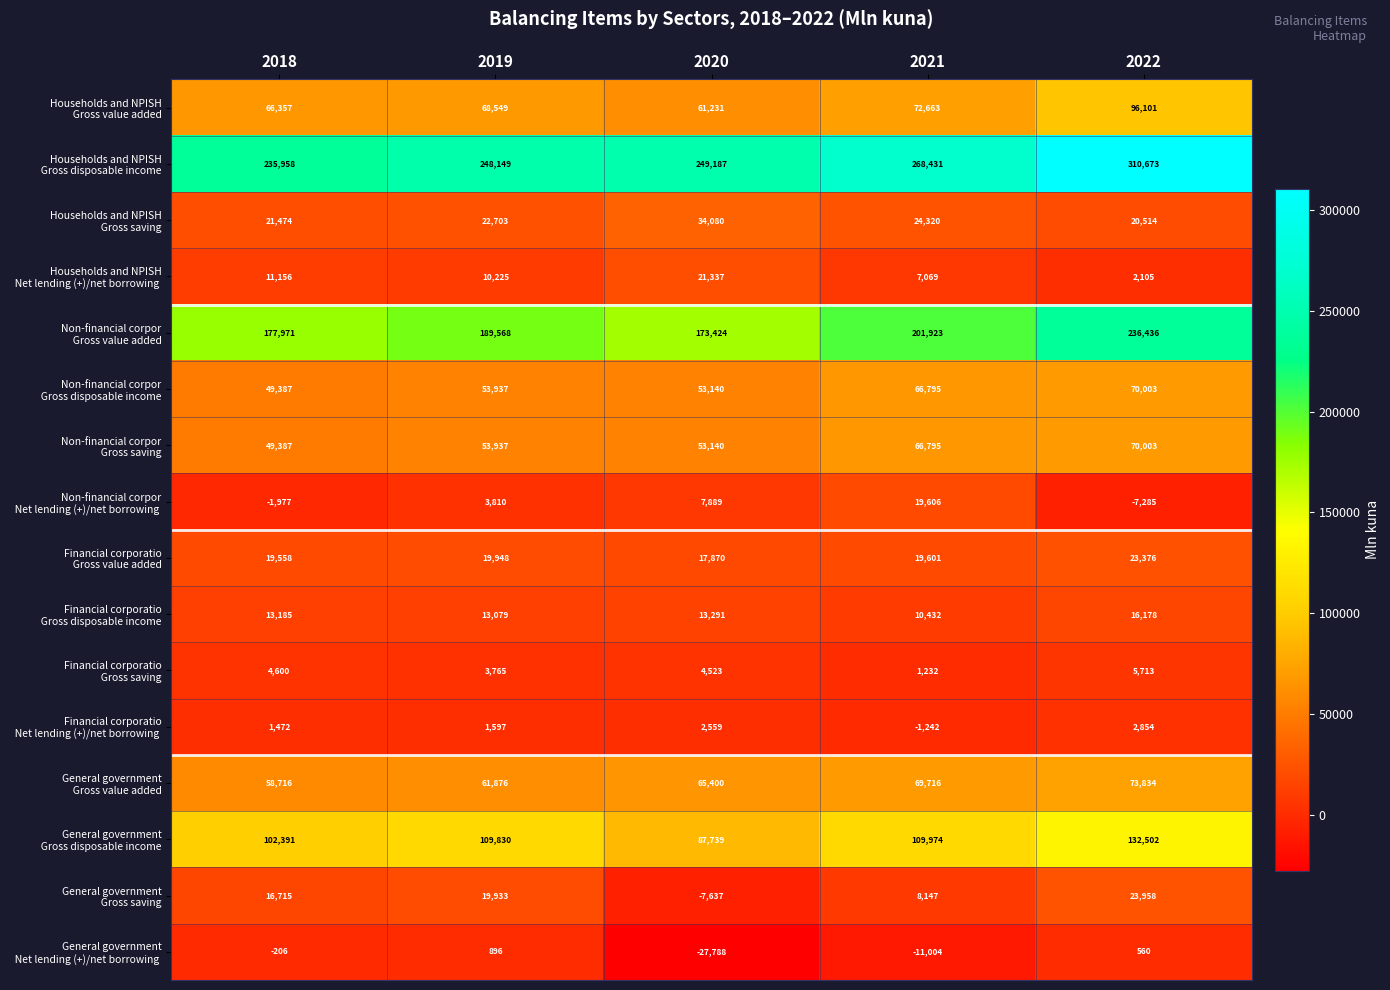

What is the total value across all series at 2021?

934458